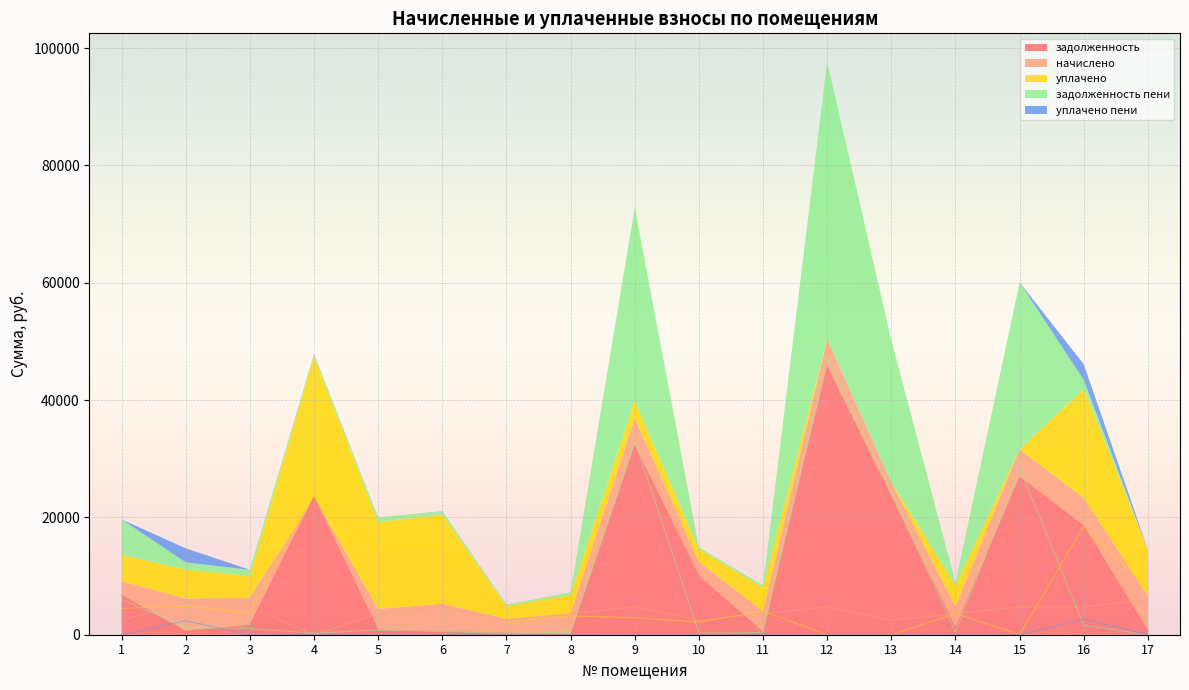

How many interior local valleys does the задолженность пени series have?

4